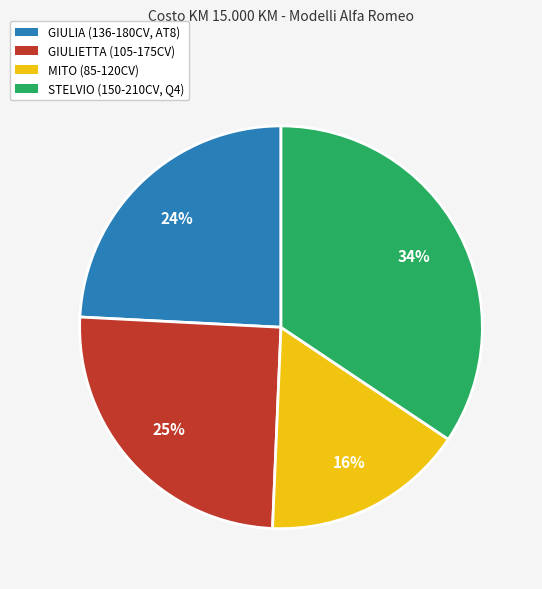

To the nearest percent, what is the average slice percentage?

25%